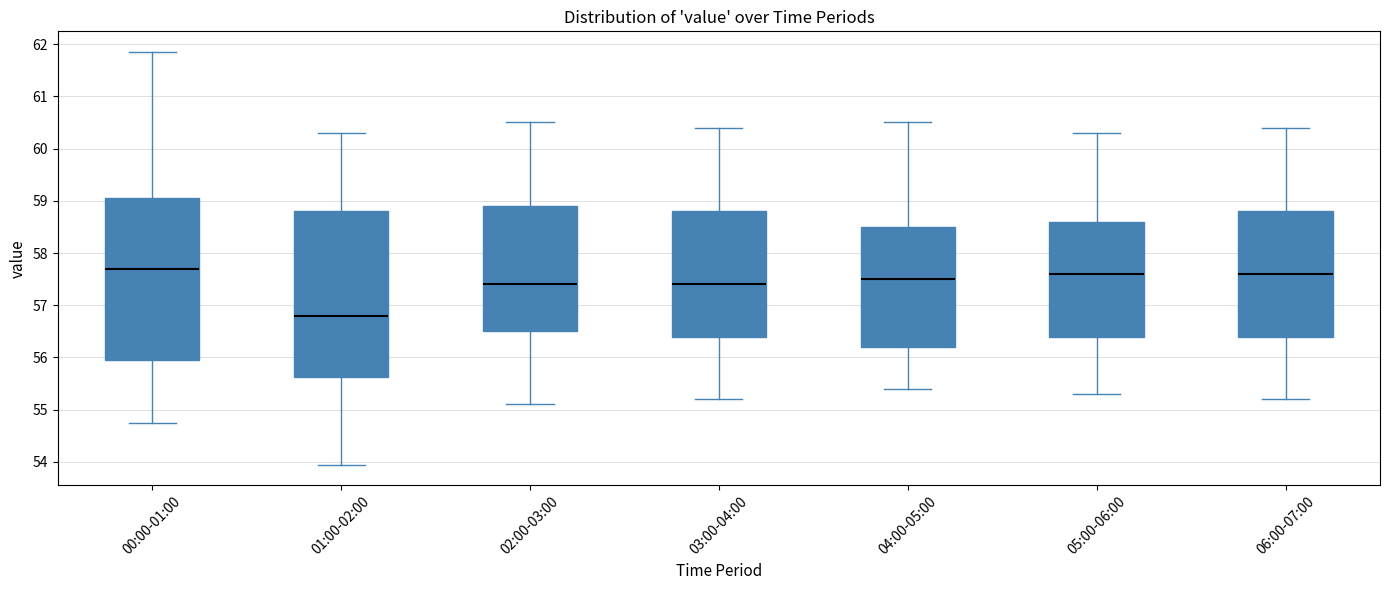

Where is the lower edge of the box for 03:00-04:00 on the y-axis? The values are not printed on the chart, so give them approximately, as read against the axis.

56.4